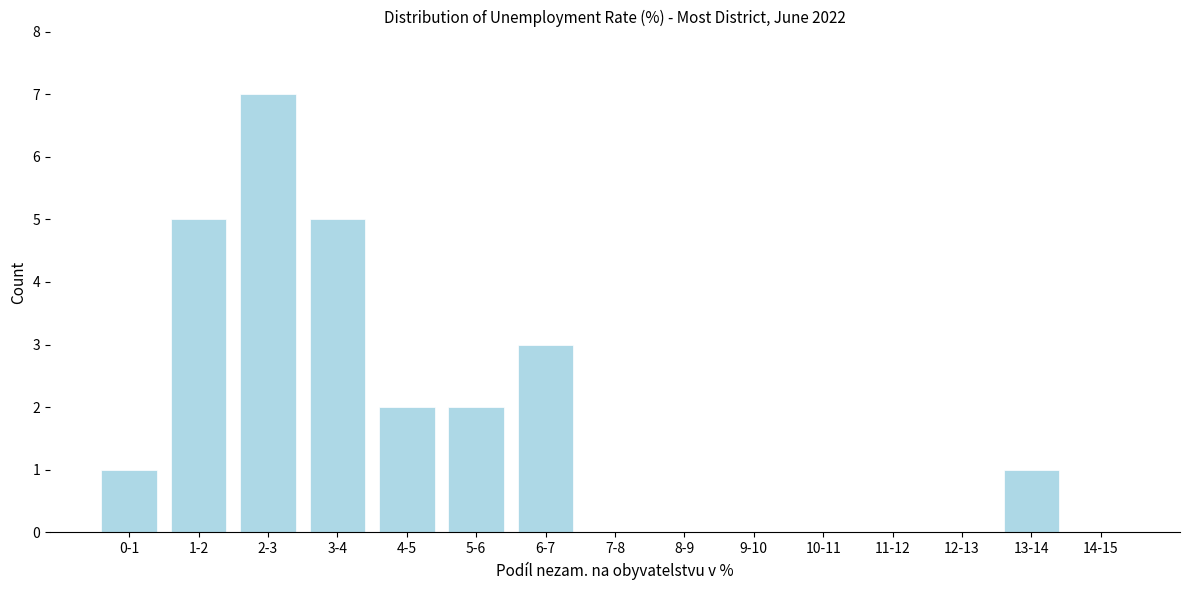

Reading left to right, what are all the values shown in this chart?

0-1=1	1-2=5	2-3=7	3-4=5	4-5=2	5-6=2	6-7=3	7-8=0	8-9=0	9-10=0	10-11=0	11-12=0	12-13=0	13-14=1	14-15=0